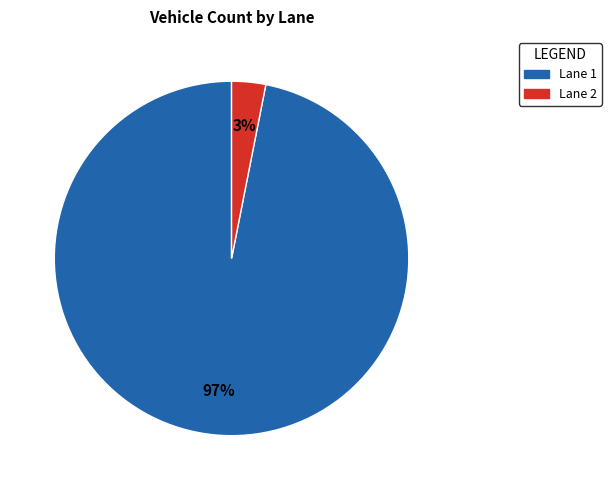

Does Lane 1 account for over 50% of the chart?

Yes